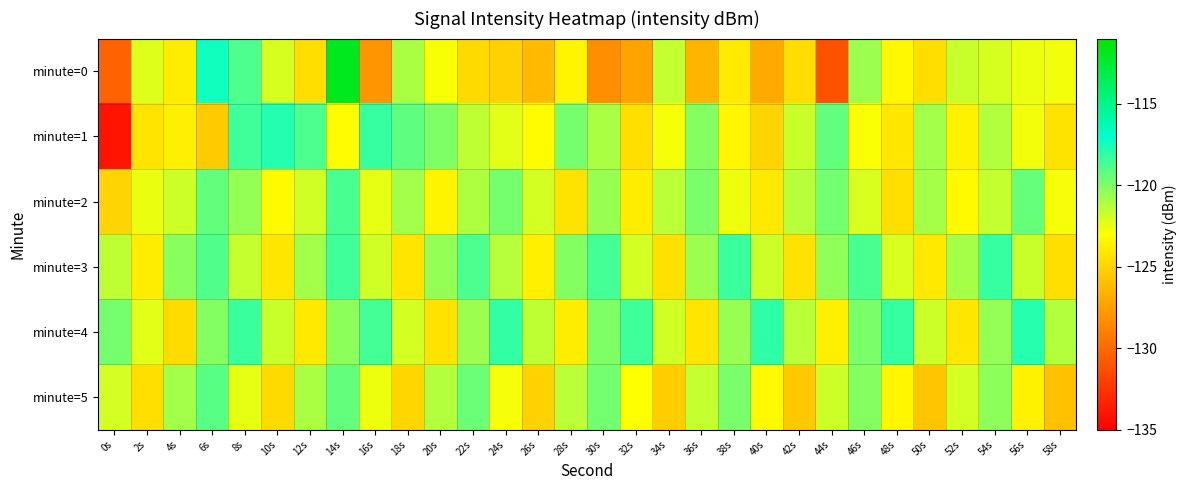

Reading right to left, extract all data points from this chart.

minute=0: 58s=-122.7	56s=-122.6	54s=-122.0	52s=-121.7	50s=-124.5	48s=-123.3	46s=-120.7	44s=-131.1	42s=-124.6	40s=-127.0	38s=-123.9	36s=-126.5	34s=-121.6	32s=-127.3	30s=-128.3	28s=-123.5	26s=-126.2	24s=-125.1	22s=-124.7	20s=-122.8	18s=-121.0	16s=-128.0	14s=-112.0	12s=-124.5	10s=-122.0	8s=-118.8	6s=-117.4	4s=-123.8	2s=-122.2	0s=-130.3
minute=1: 58s=-124.3	56s=-122.7	54s=-121.2	52s=-123.6	50s=-120.8	48s=-124.1	46s=-122.9	44s=-119.3	42s=-121.7	40s=-125.0	38s=-123.4	36s=-120.1	34s=-122.8	32s=-124.5	30s=-121.0	28s=-119.8	26s=-123.1	24s=-122.3	22s=-121.5	20s=-120.0	18s=-119.2	16s=-118.3	14s=-123.1	12s=-118.8	10s=-117.8	8s=-118.5	6s=-125.4	4s=-123.7	2s=-124.2	0s=-134.0
minute=2: 58s=-122.8	56s=-119.4	54s=-121.6	52s=-123.2	50s=-120.9	48s=-124.5	46s=-122.1	44s=-119.7	42s=-121.3	40s=-124.0	38s=-122.6	36s=-119.9	34s=-121.4	32s=-123.8	30s=-120.6	28s=-124.3	26s=-122.0	24s=-119.8	22s=-121.1	20s=-123.5	18s=-120.8	16s=-122.4	14s=-118.7	12s=-121.9	10s=-123.2	8s=-120.5	6s=-119.3	4s=-121.8	2s=-122.5	0s=-125.0
minute=3: 58s=-124.5	56s=-121.7	54s=-118.3	52s=-120.9	50s=-124.0	48s=-122.1	46s=-118.7	44s=-120.4	42s=-124.3	40s=-121.8	38s=-118.4	36s=-120.7	34s=-124.4	32s=-122.0	30s=-118.6	28s=-120.1	26s=-123.7	24s=-121.3	22s=-118.8	20s=-120.5	18s=-124.2	16s=-121.9	14s=-118.5	12s=-120.8	10s=-124.1	8s=-121.6	6s=-118.9	4s=-120.2	2s=-123.8	0s=-121.5
minute=4: 58s=-121.2	56s=-117.9	54s=-120.5	52s=-124.1	50s=-121.8	48s=-118.3	46s=-119.9	44s=-123.7	42s=-121.4	40s=-118.1	38s=-120.6	36s=-124.2	34s=-121.9	32s=-118.5	30s=-120.0	28s=-123.8	26s=-121.5	24s=-118.2	22s=-120.7	20s=-124.3	18s=-122.0	16s=-118.6	14s=-120.3	12s=-124.0	10s=-121.7	8s=-118.4	6s=-120.1	4s=-124.6	2s=-122.3	0s=-119.8
minute=5: 58s=-125.9	56s=-123.6	54s=-120.3	52s=-122.0	50s=-125.7	48s=-123.4	46s=-120.1	44s=-121.8	42s=-125.5	40s=-123.2	38s=-119.9	36s=-121.6	34s=-125.3	32s=-123.0	30s=-119.7	28s=-121.4	26s=-125.1	24s=-122.8	22s=-119.5	20s=-121.2	18s=-124.9	16s=-122.6	14s=-119.3	12s=-121.0	10s=-124.7	8s=-122.4	6s=-119.1	4s=-120.8	2s=-124.5	0s=-122.0